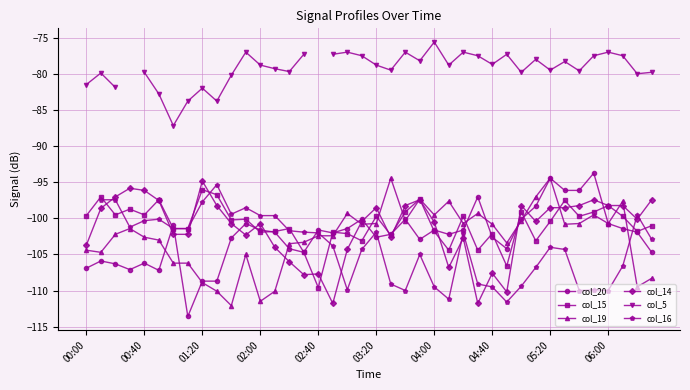

Which series has the widest spread of values?

col_20